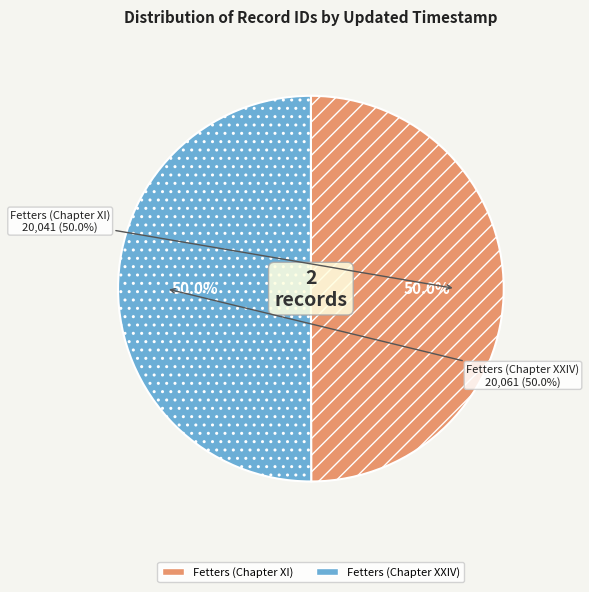

What is the change in value from 2013-03-23 19:39:20 UTC to 2013-03-23 20:34:51 UTC?

+20